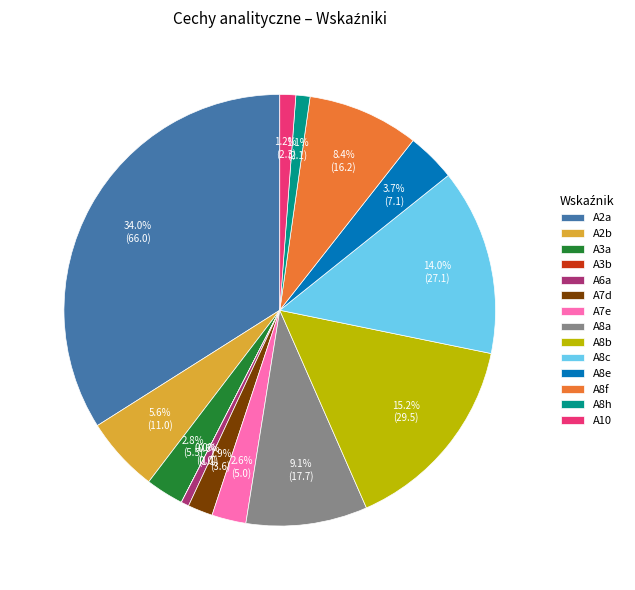

What percentage do A8h and A2a together represent?

35.0%